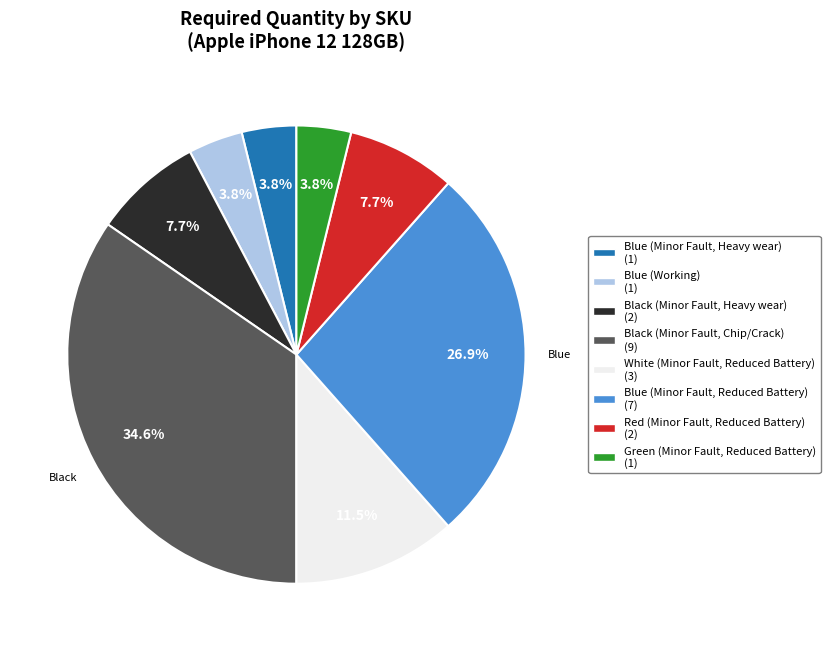

Which slice is the largest?

Black (Minor Fault, Chip/Crack)